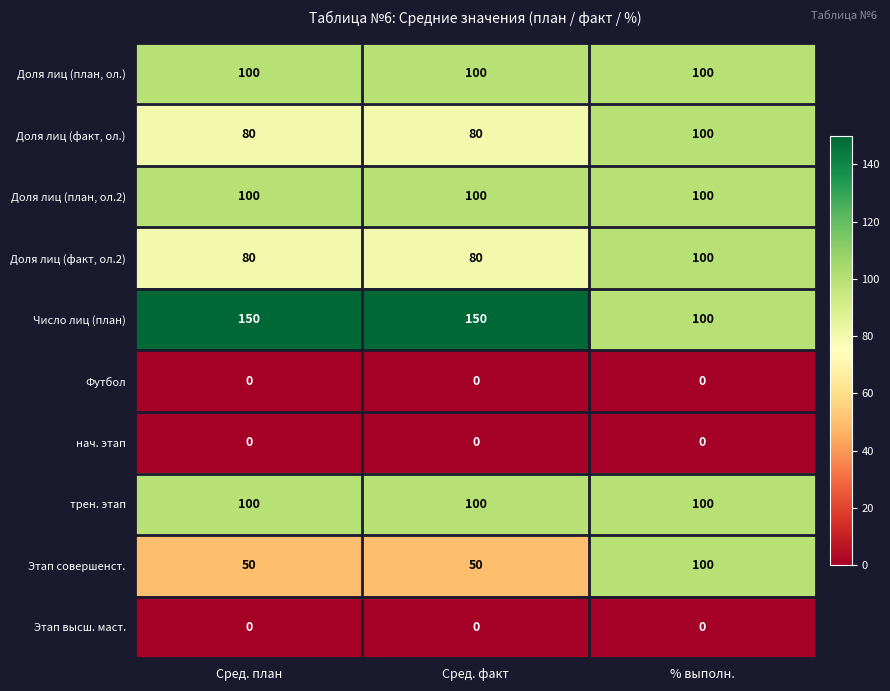

The value of Доля лиц (факт, ол.2) at Сред. факт is 80. True or false?

True